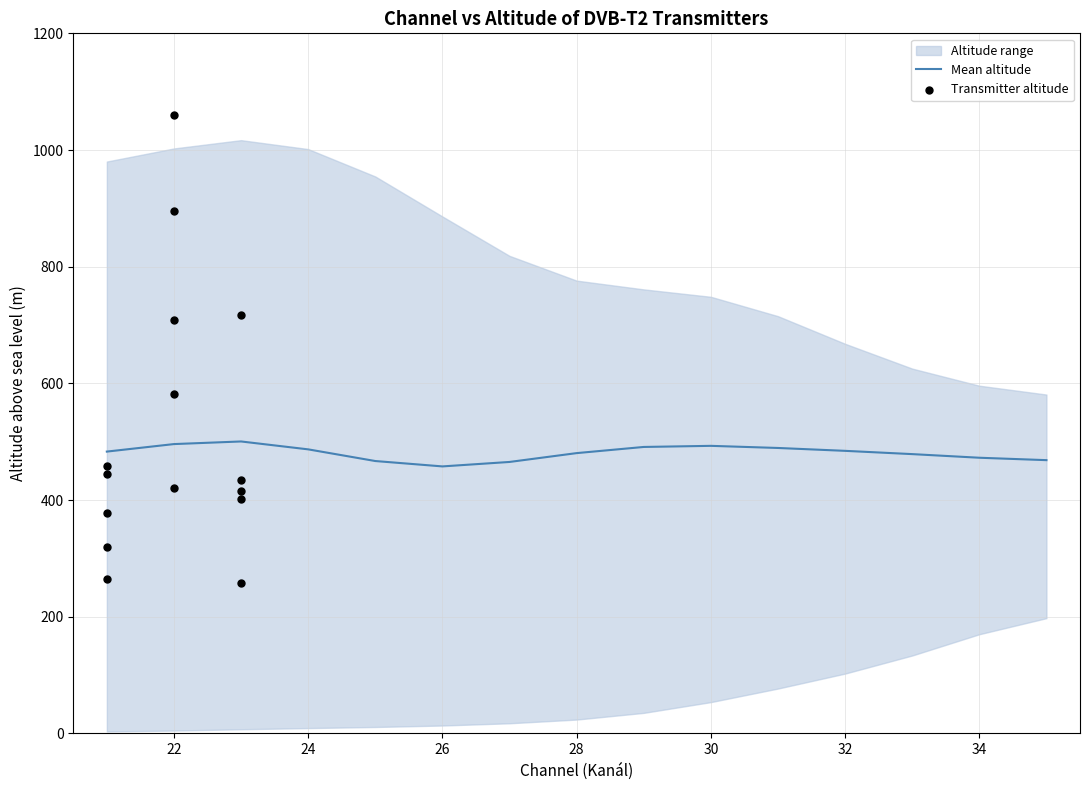

What is the lowest value of the Mean altitude series?

457.7